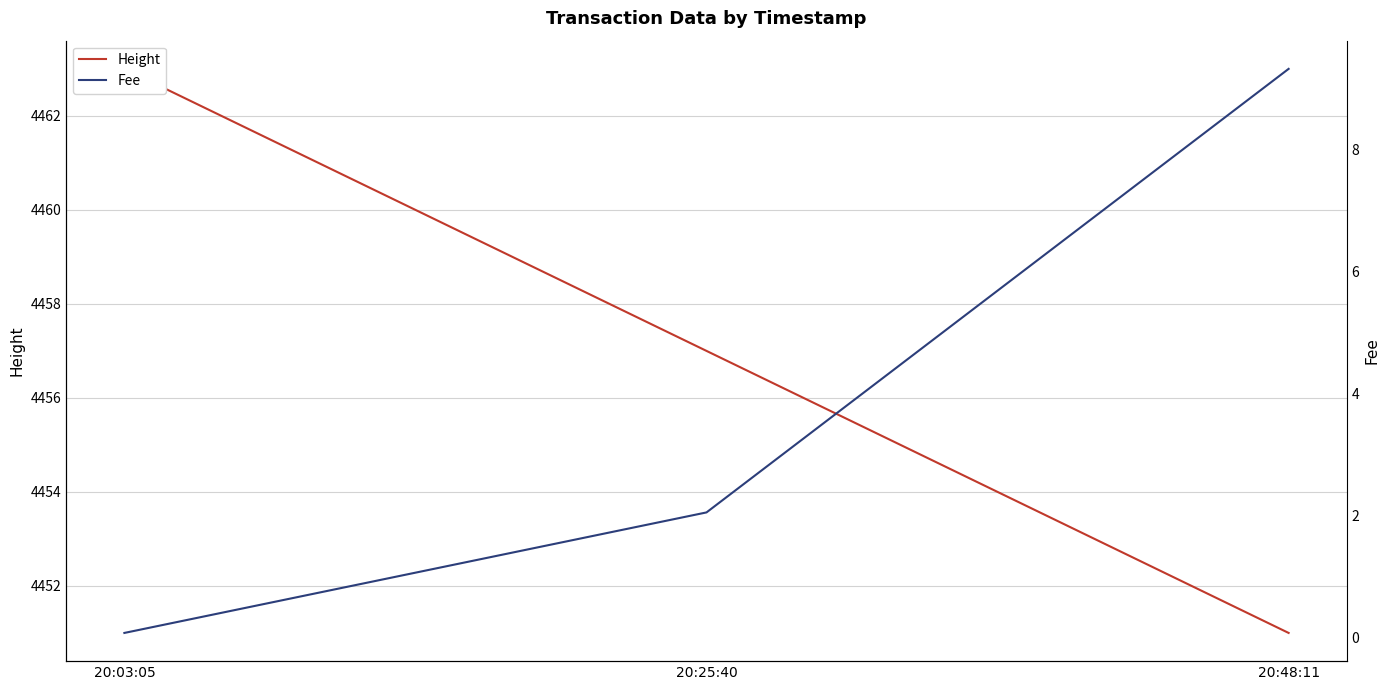

What is the total value across all series at 20:48:11?

4460.3